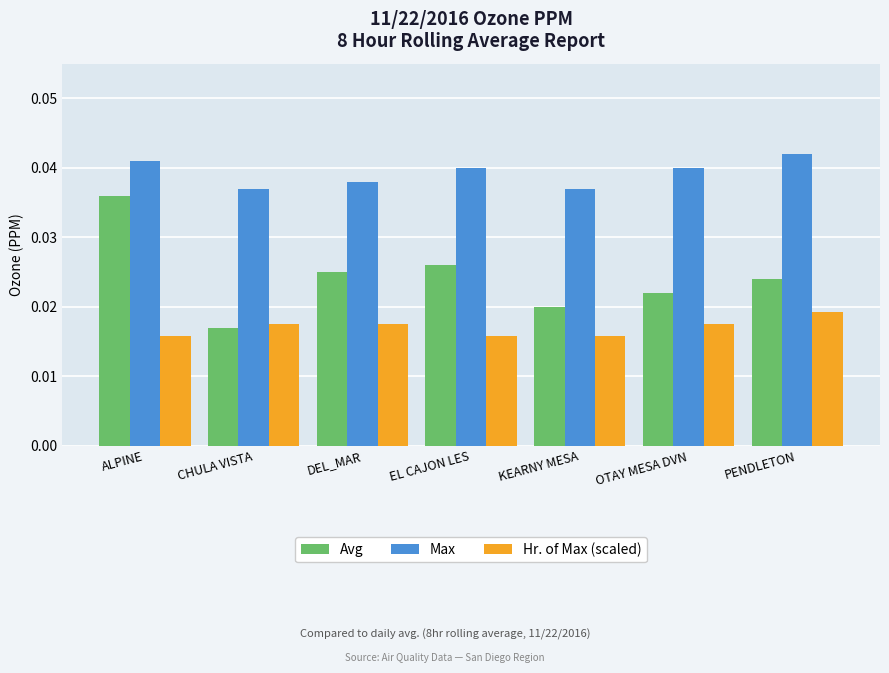

At which category is the sum across all series the highest?

ALPINE